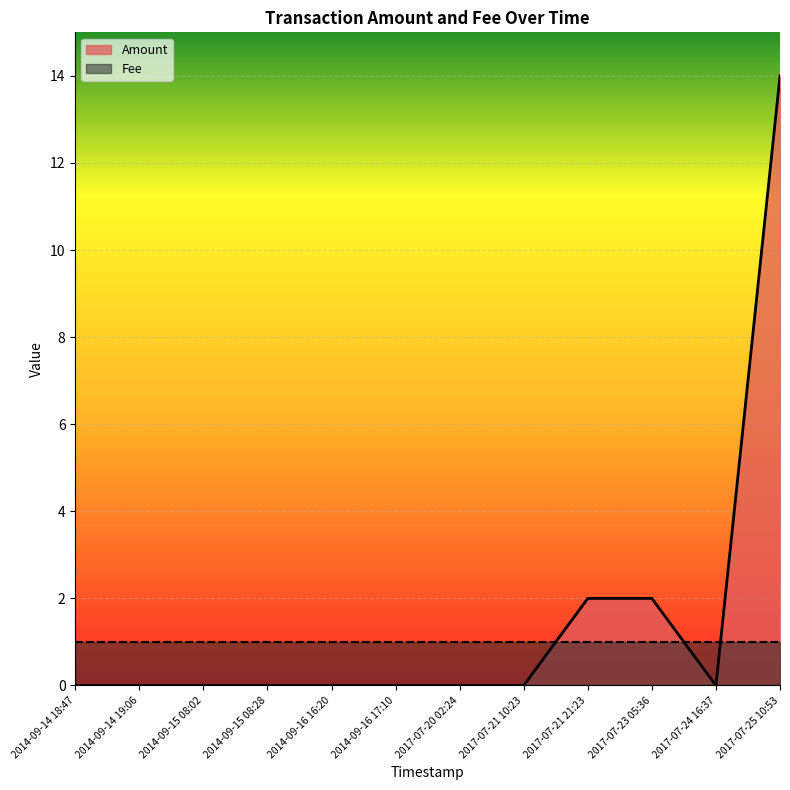

How many values are above zero?

3